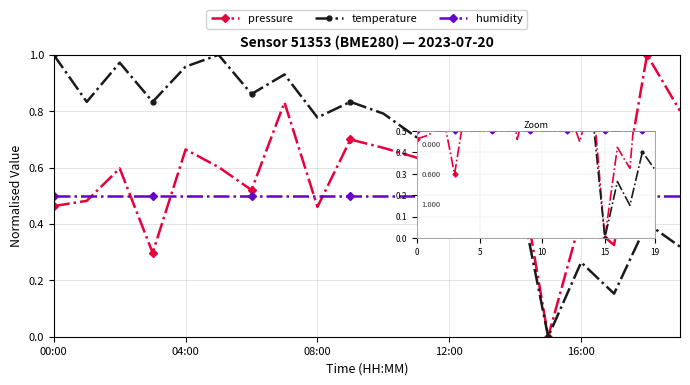

Rank the series by their average value, from highest to lowest.

temperature, pressure, humidity